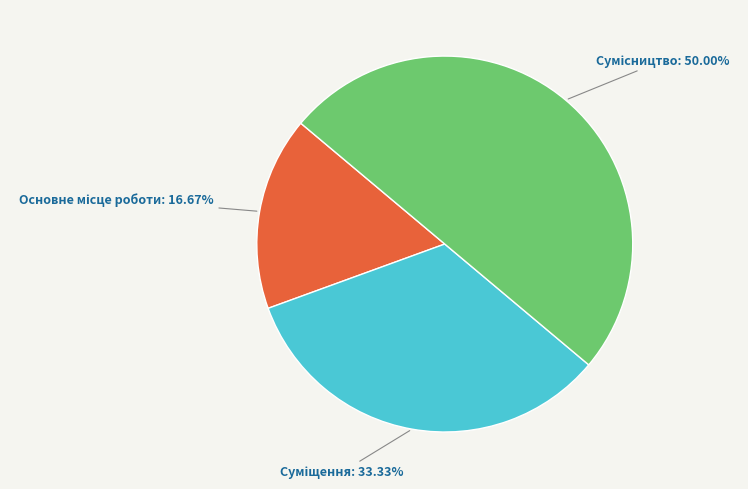

Count the number of slices in the pie.

3